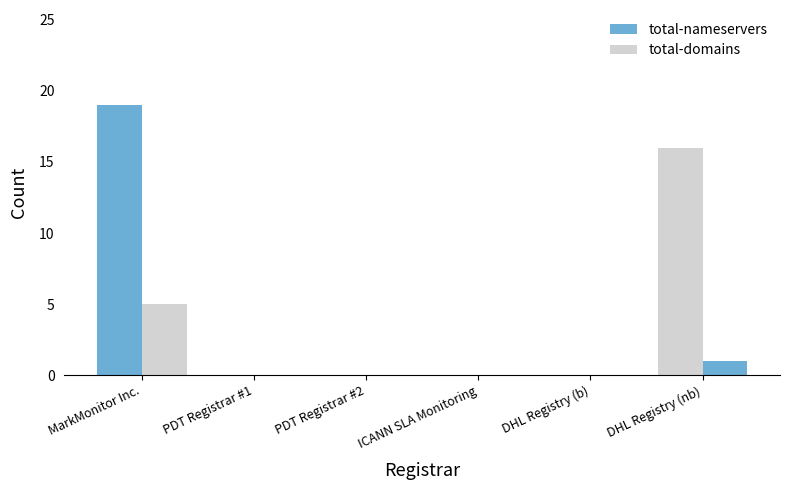

Reading left to right, extract all data points from this chart.

total-nameservers: MarkMonitor Inc.=19	PDT Registrar #1=0	PDT Registrar #2=0	ICANN SLA Monitoring=0	DHL Registry (b)=0	DHL Registry (nb)=16
total-domains: MarkMonitor Inc.=5	PDT Registrar #1=0	PDT Registrar #2=0	ICANN SLA Monitoring=0	DHL Registry (b)=0	DHL Registry (nb)=1